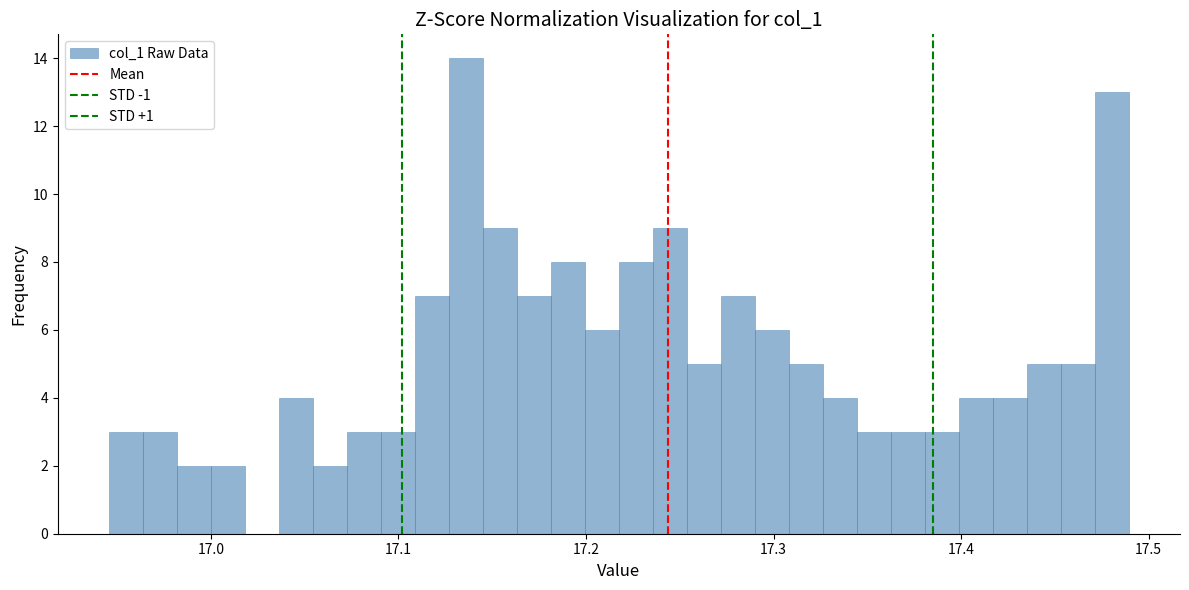

Around what value on the x-axis is the tallest bar? Give the approximate position of its centre, as read against the axis.

17.14